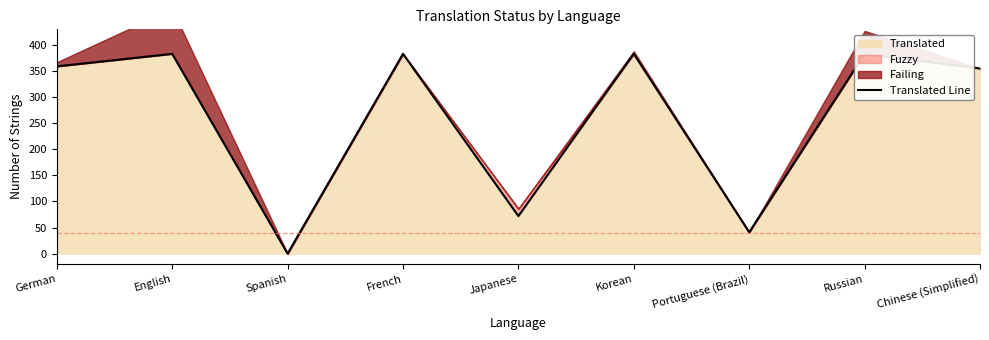

Reading left to right, transcribe all the data shown in this chart.

German=359	English=383	Spanish=0	French=383	Japanese=72	Korean=383	Portuguese (Brazil)=41	Russian=383	Chinese (Simplified)=355